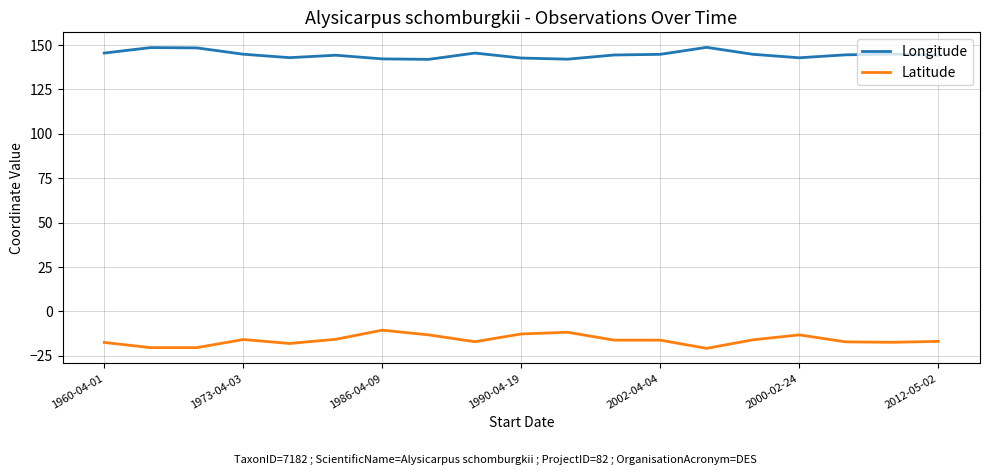

Rank the series by their average value, from lowest to highest.

Latitude, Longitude